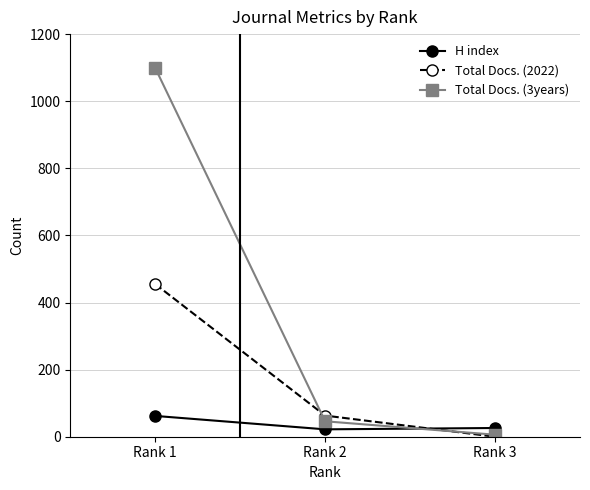

How many series are shown in this chart?

3